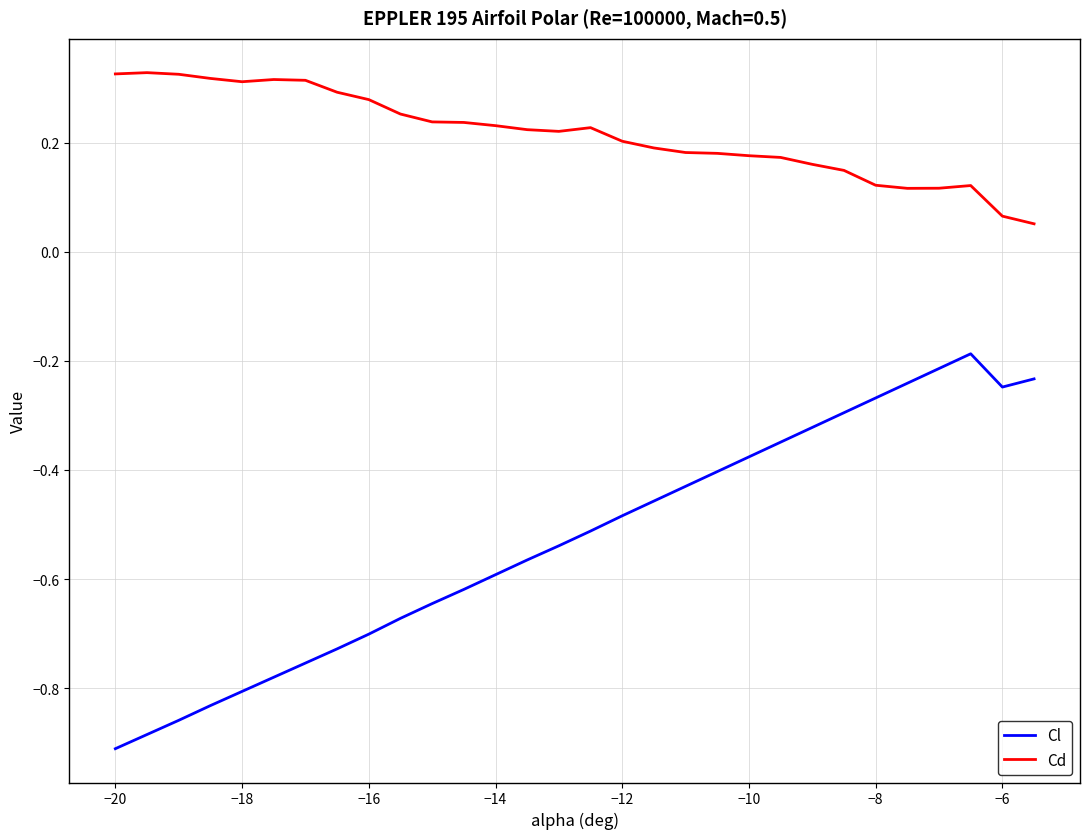

How many distinct data groups are displayed?

2